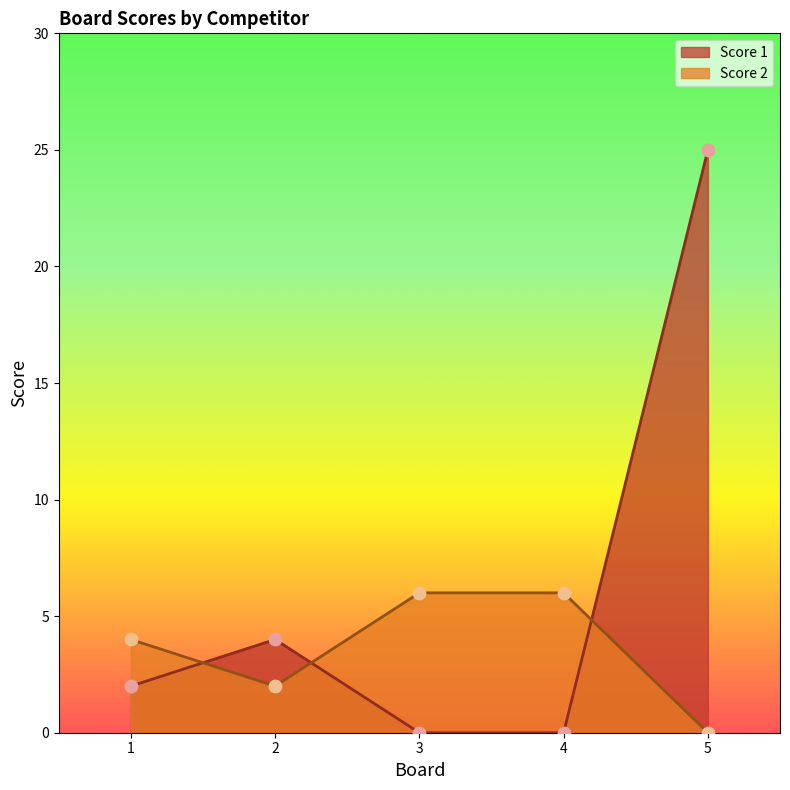

At how many categories does at least one series exceed 3?

5